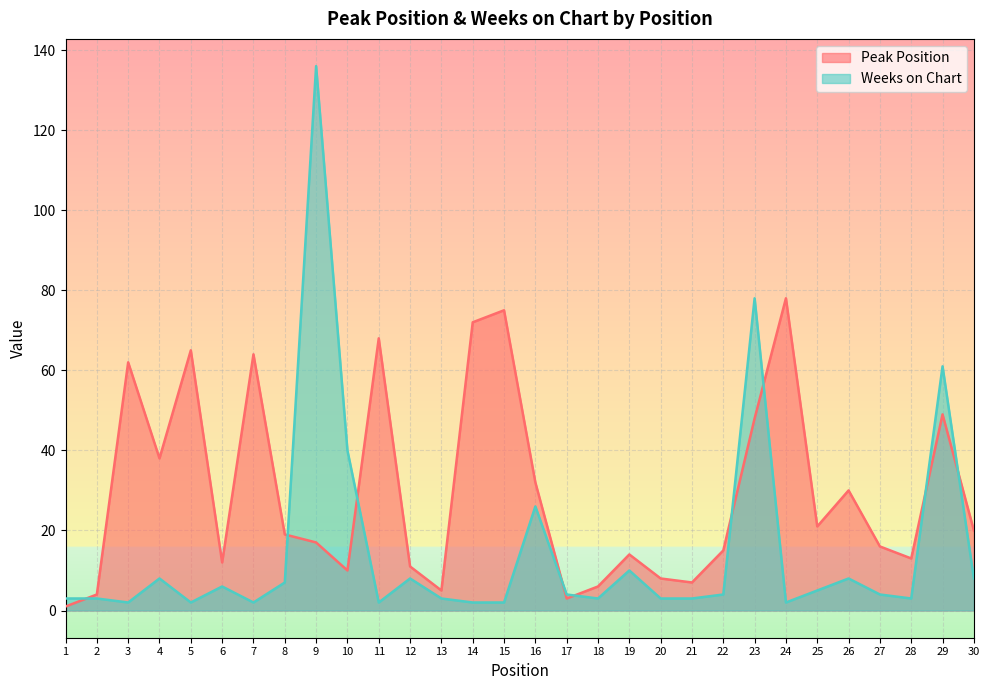

How many interior local peaks does the Weeks on Chart series have?

9